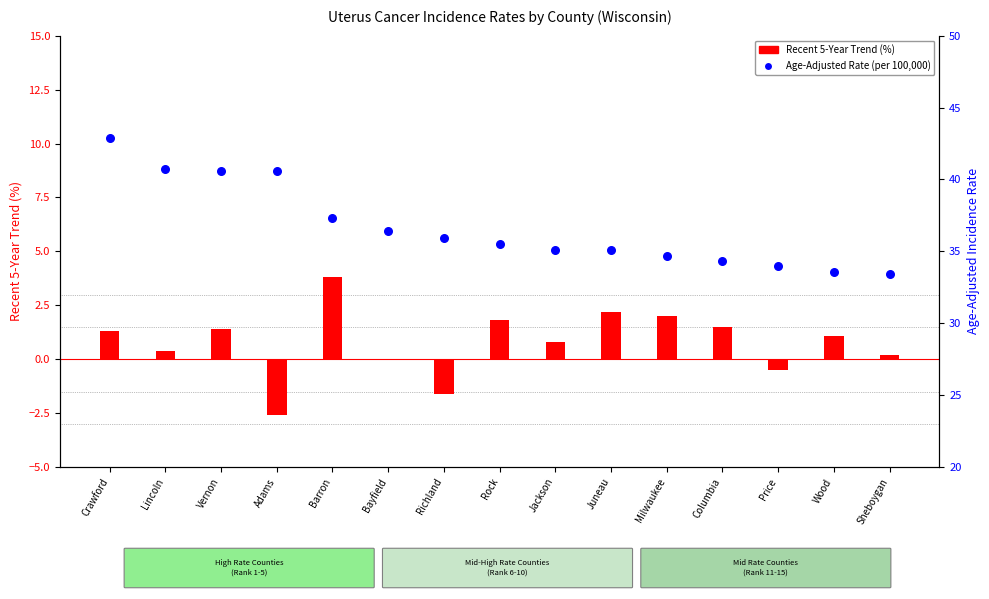

What is the total value across all series at Milwaukee?

36.7